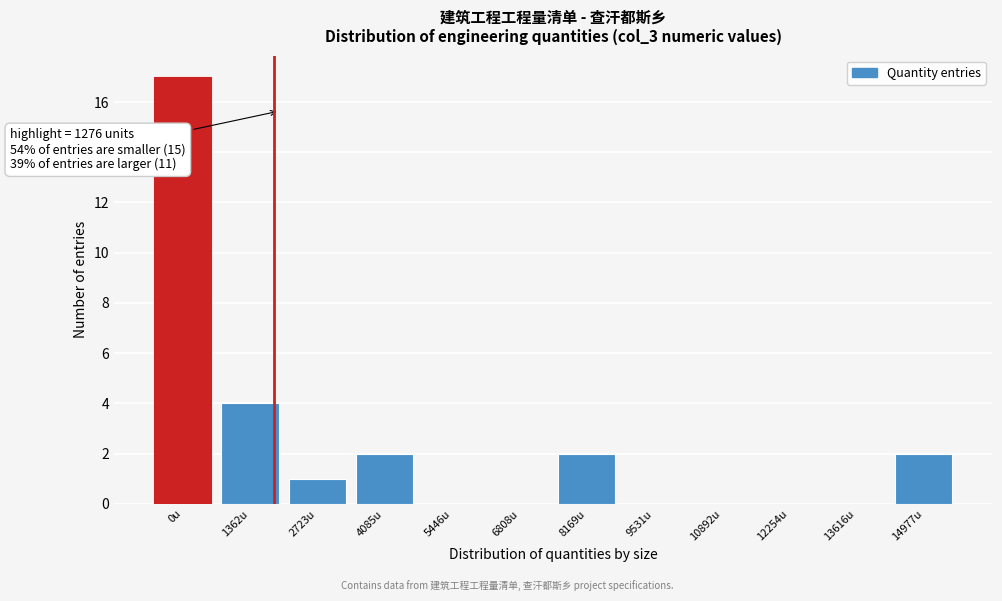

Reading left to right, list all the values displayed in this chart.

0u=17	1362u=4	2723u=1	4085u=2	5446u=0	6808u=0	8169u=2	9531u=0	10892u=0	12254u=0	13616u=0	14977u=2